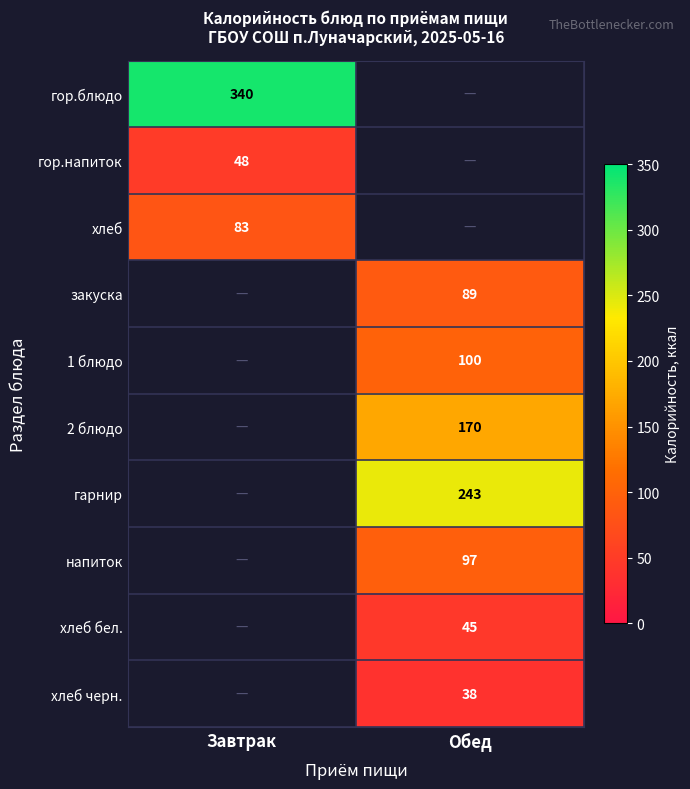

True or false: закуска has a value of 89 at Обед.

True